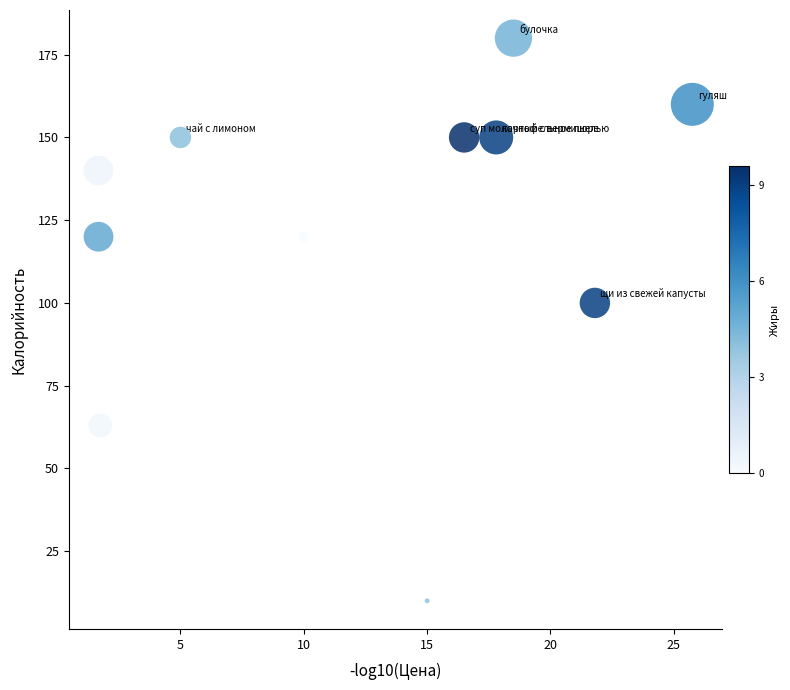

What Y value in the scatter plot is closest to 95?

100